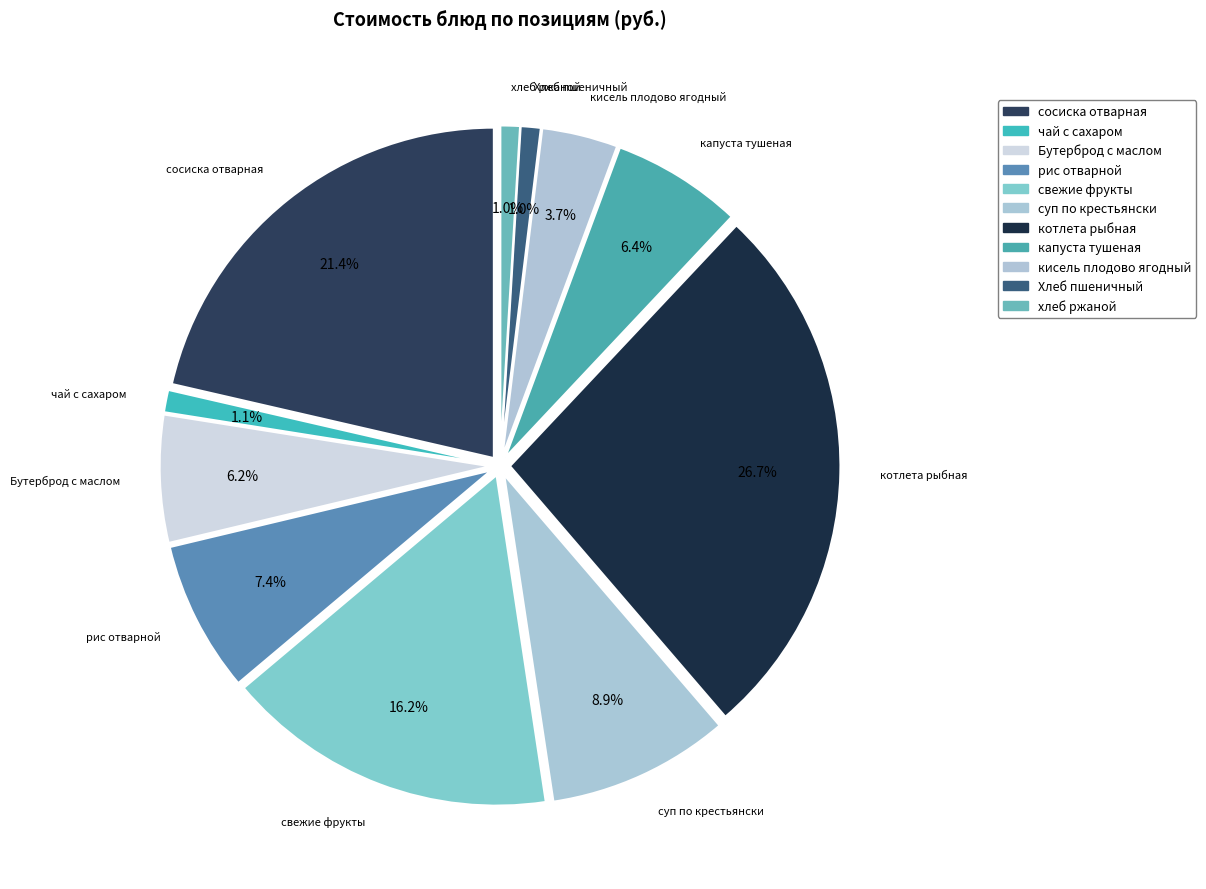

Does котлета рыбная account for over 50% of the chart?

No